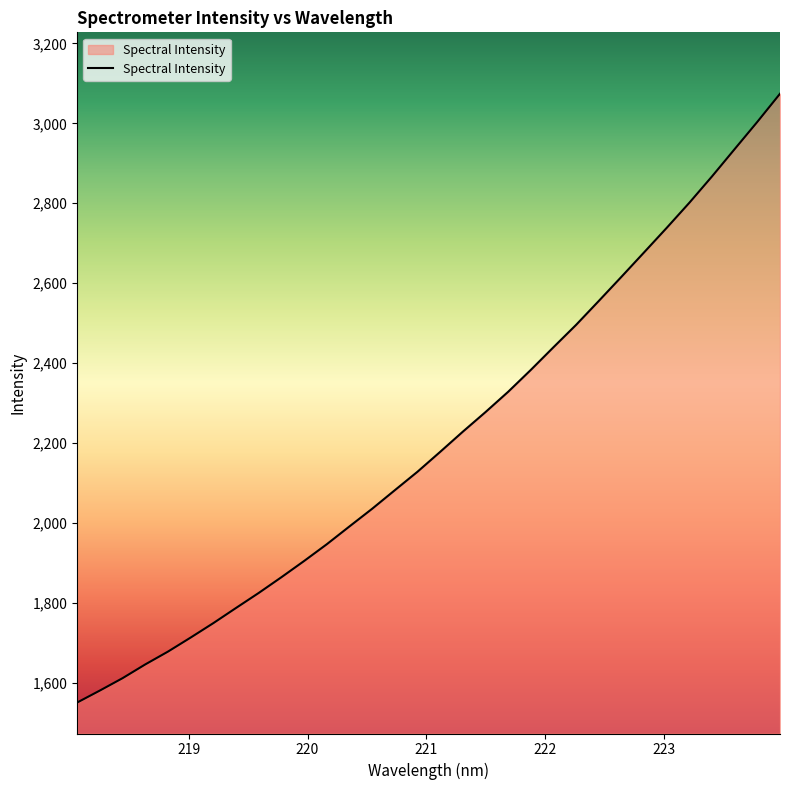

How many categories are shown in the chart?

32